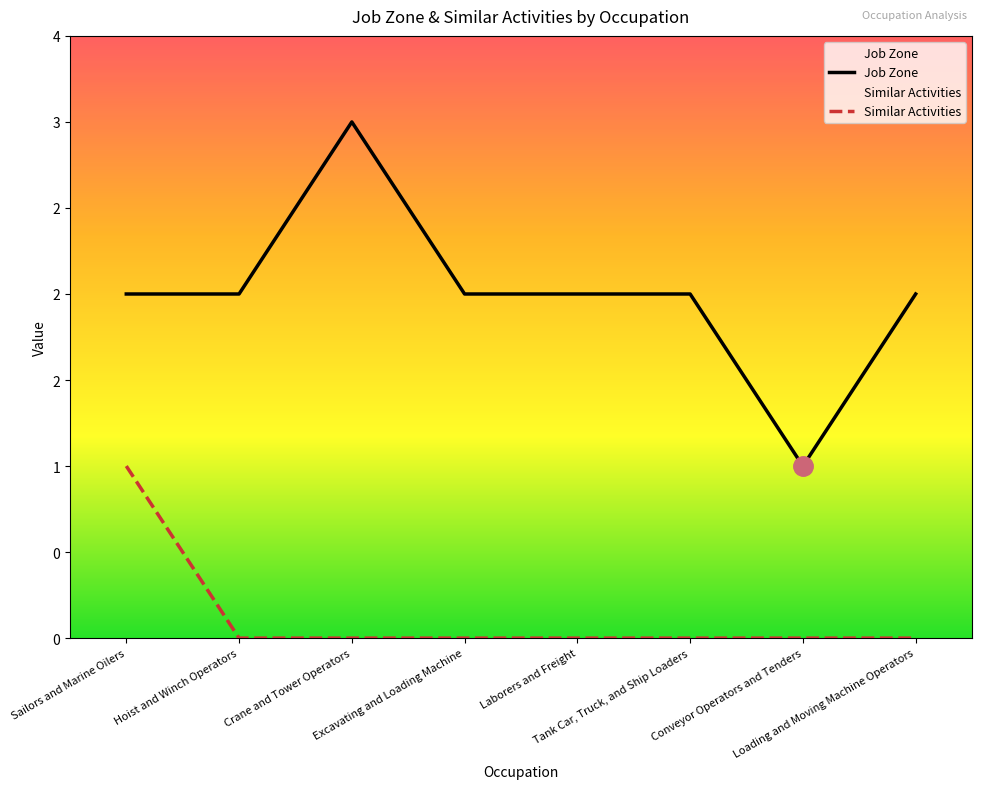

At which label is Job Zone closest to 2?

Sailors and Marine Oilers